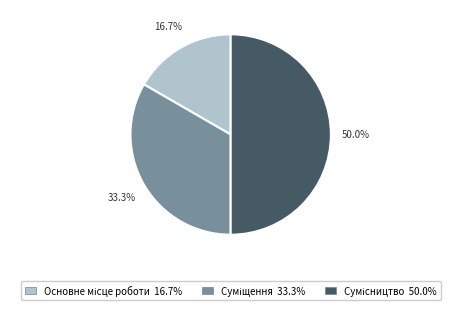

Is Основне місце роботи the majority of the pie?

No